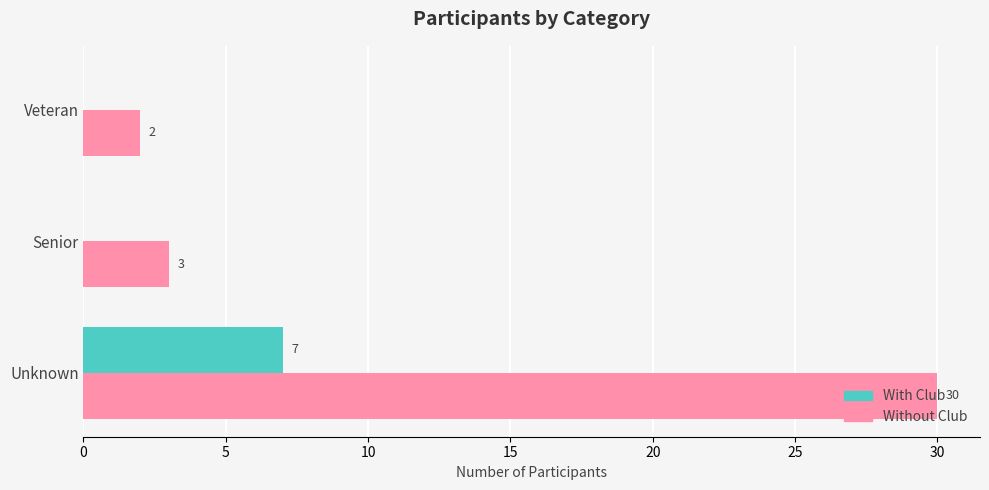

Which series has the largest total across all categories?

Without Club